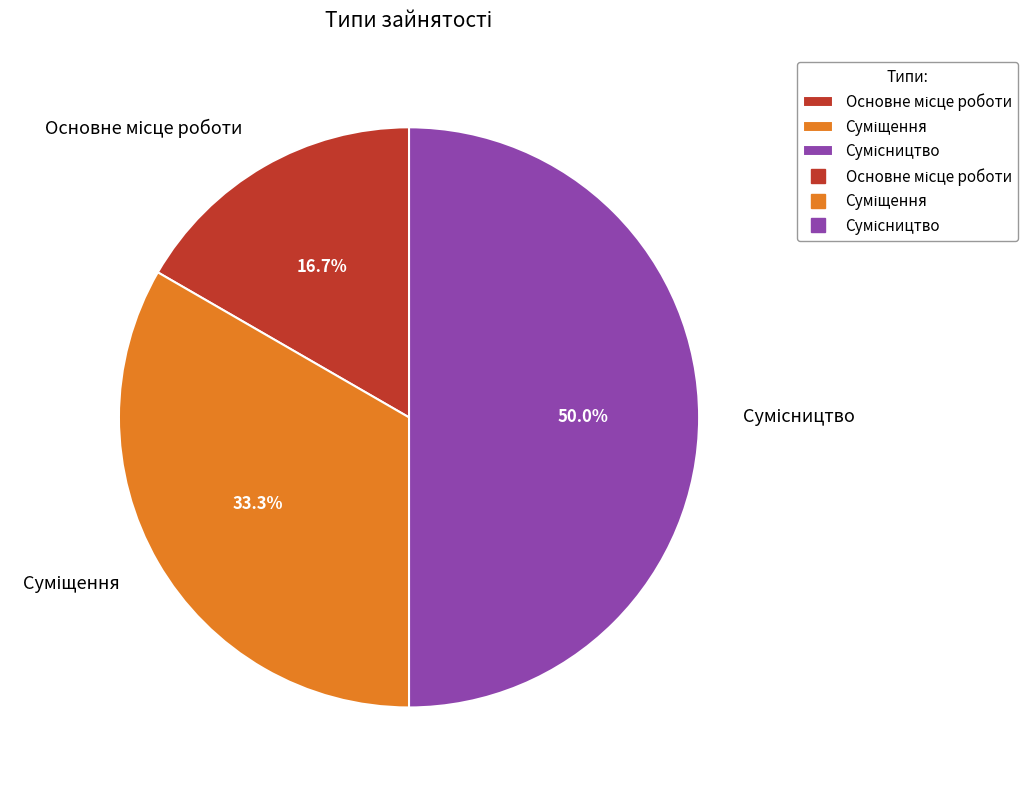

Does any single category account for the majority?

No